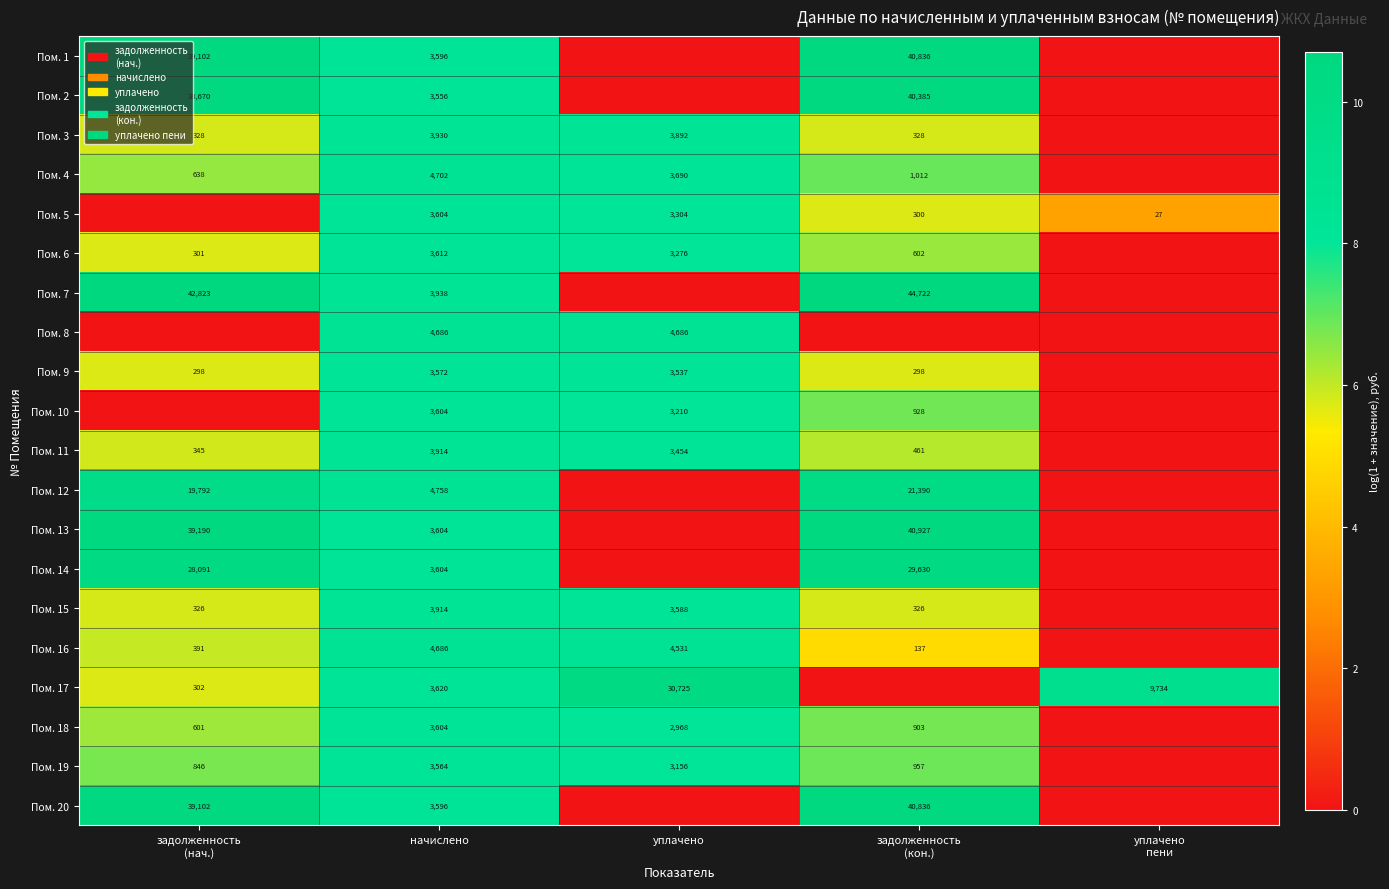

The value of Пом. 18 at начислено is 3604. True or false?

True